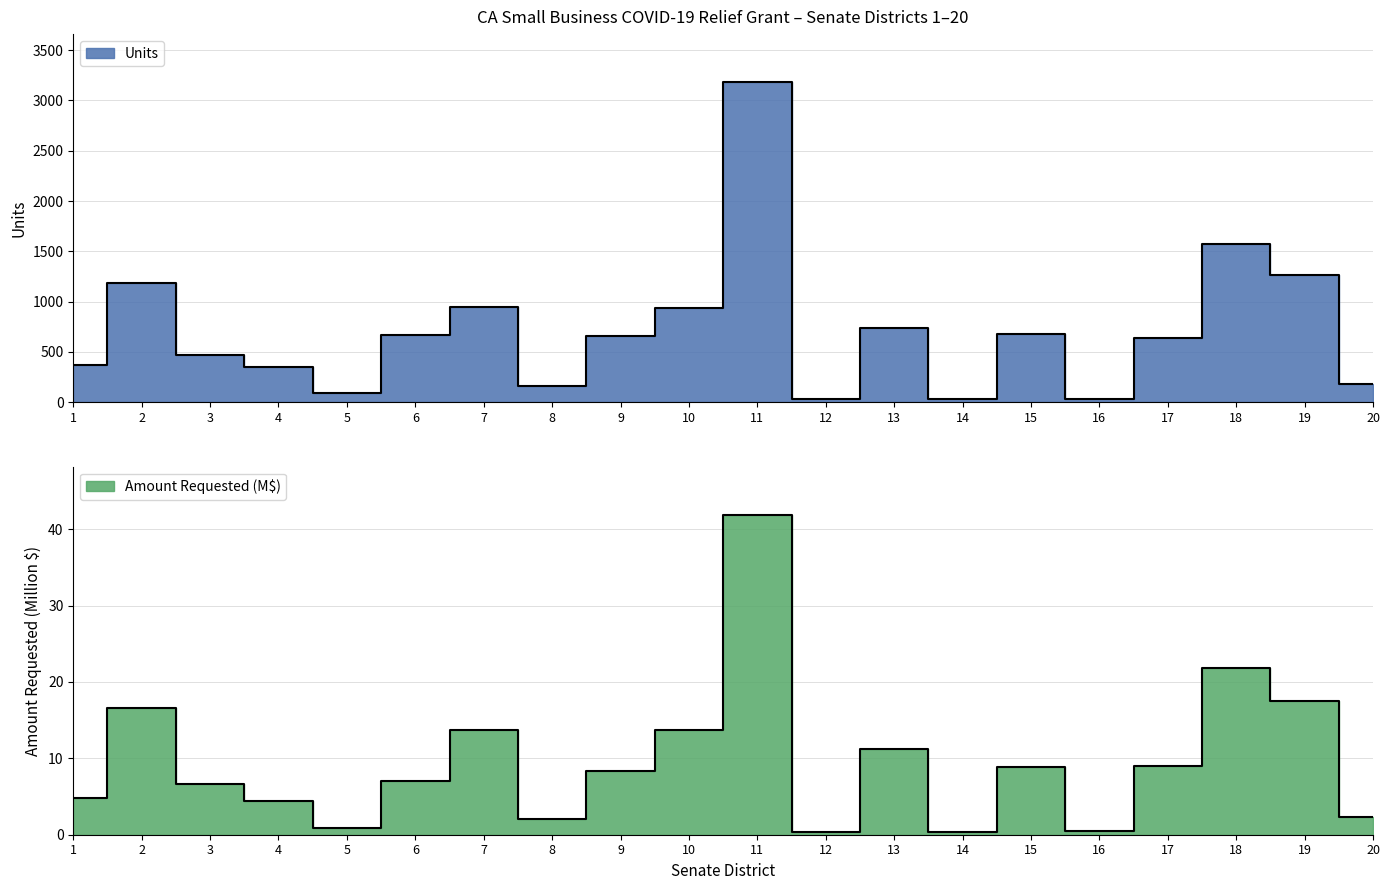

What is the difference between the second highest and second lowest values in the Units series?

1538.0